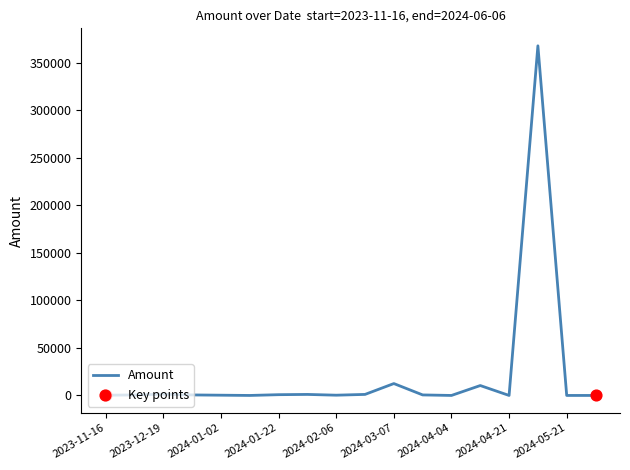

What is the maximum value shown in the chart?

367619.7